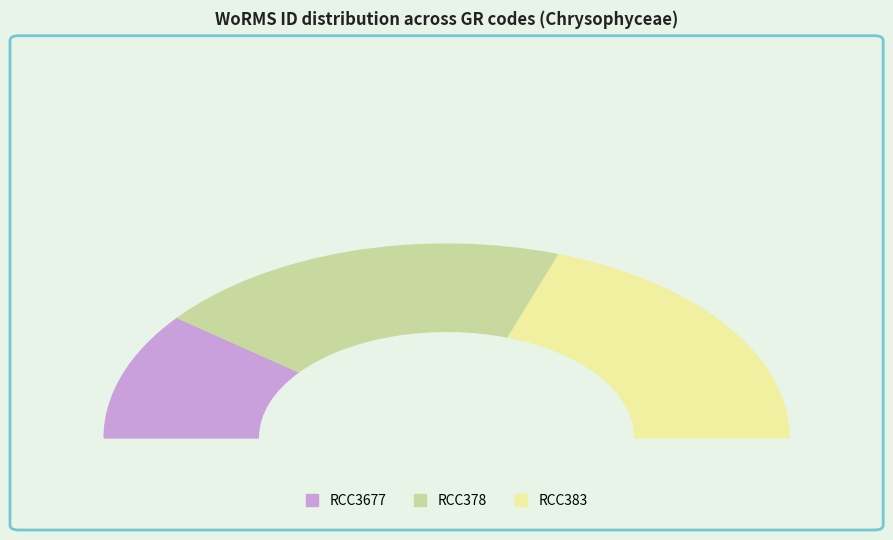

Is there any slice that represents more than half of the pie?

No